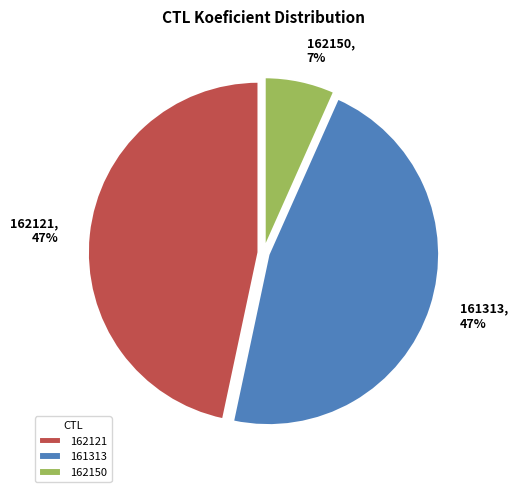

How many segments does this pie chart have?

3